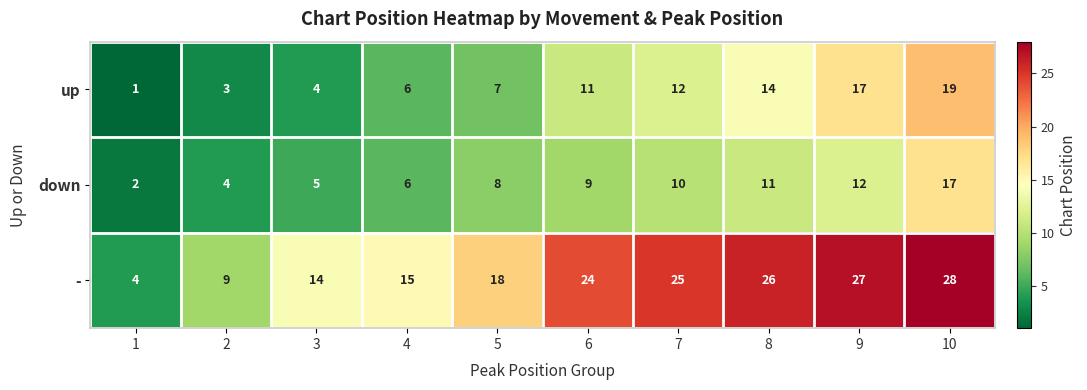

At which label is - closest to 16?

4